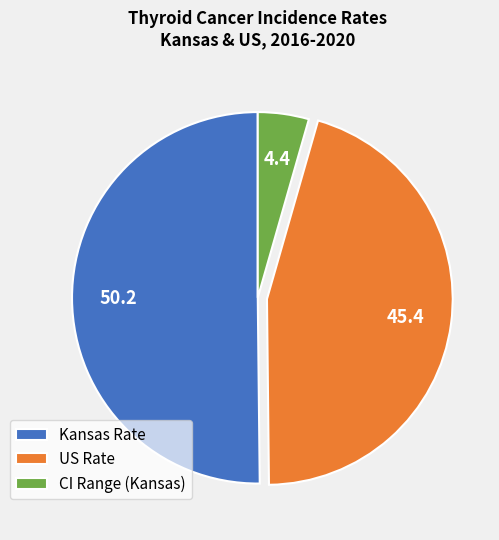

True or false: US Rate accounts for 45% of the total.

True